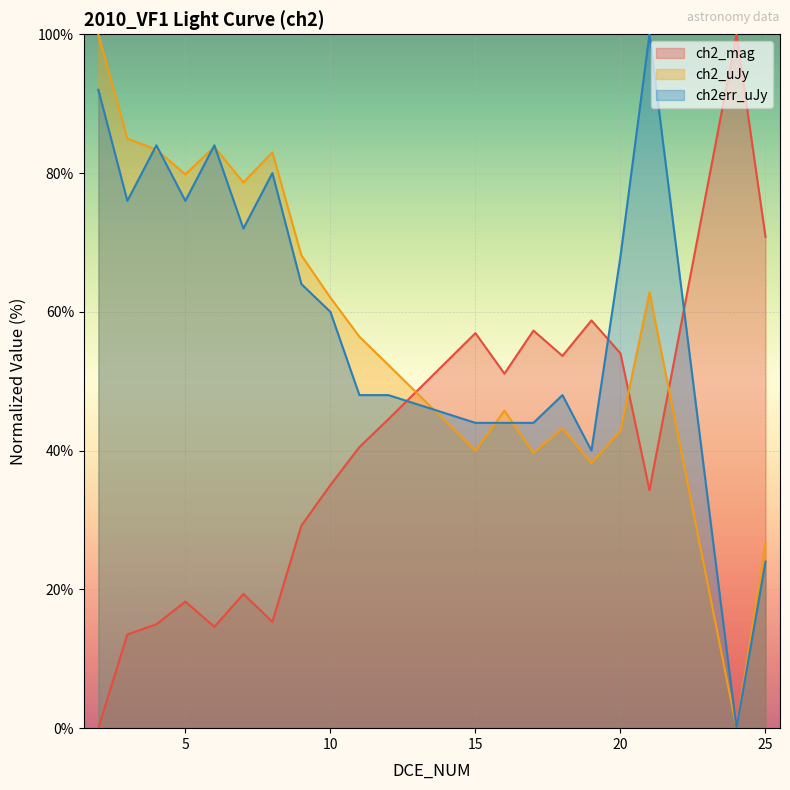

What is the spread (max minus min) of values at 17?

17.7